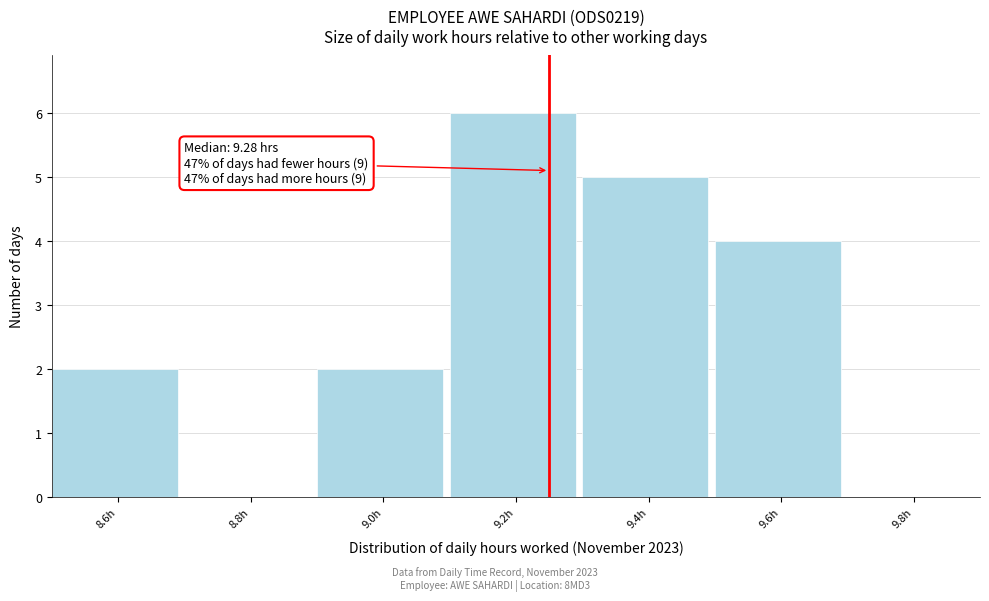

Reading left to right, what are all the values shown in this chart?

8.6h=2	8.8h=0	9.0h=2	9.2h=6	9.4h=5	9.6h=4	9.8h=0